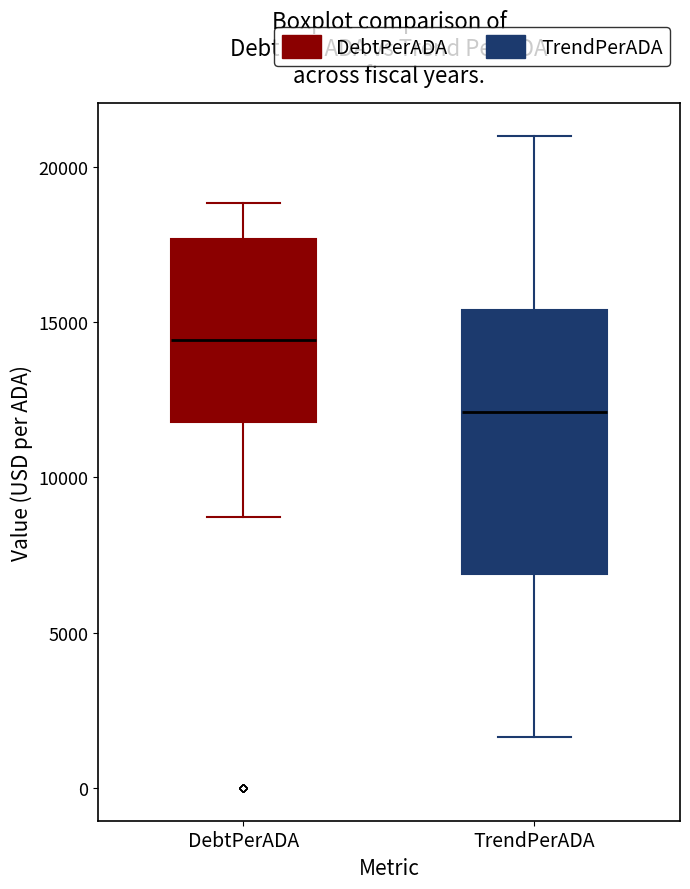

Where does the median line of the box for DebtPerADA sit on the y-axis? The values are not printed on the chart, so give them approximately, as read against the axis.

14500